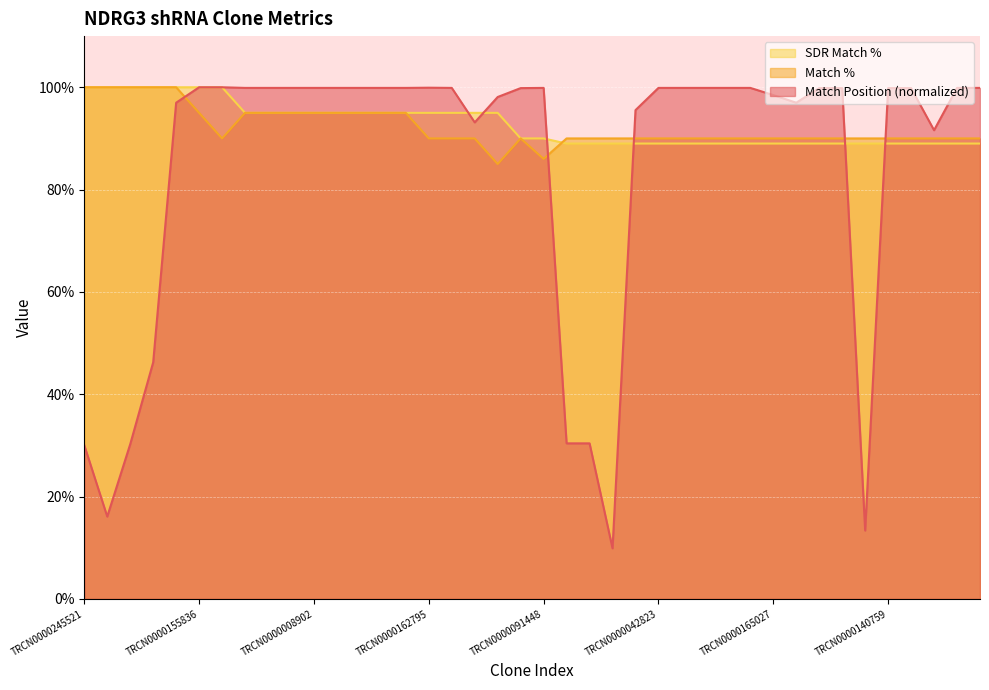

What is the total value across all series at TRCN0000168807?

278.1